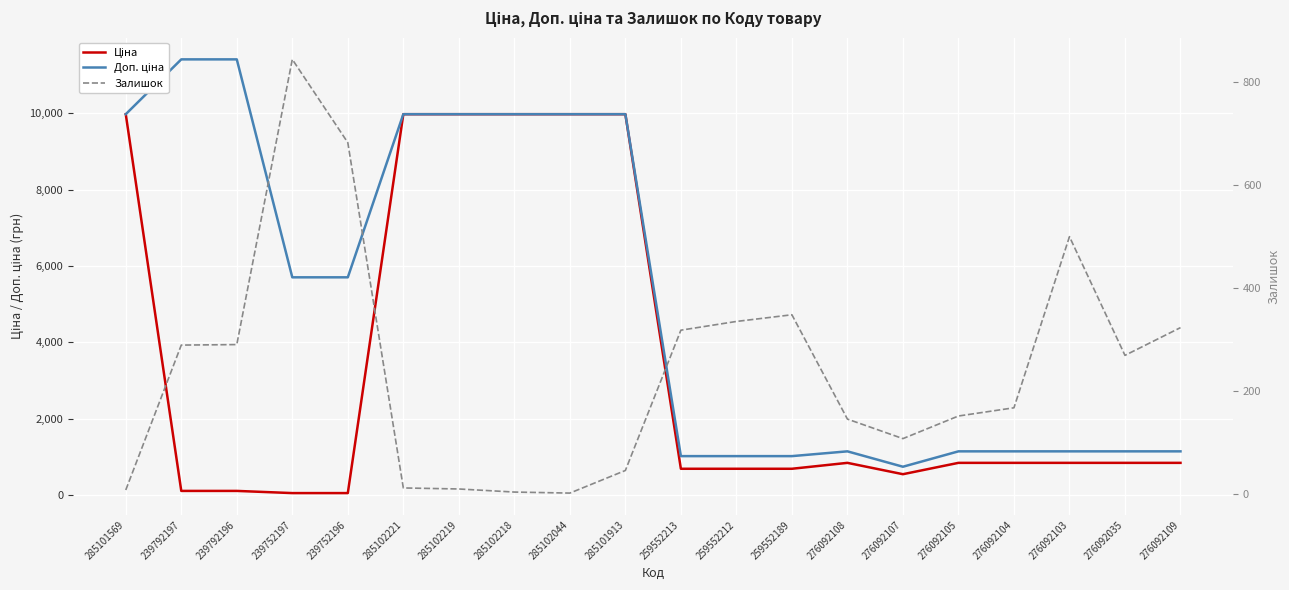

What is the sum of the Доп. ціна values at 259552213 and 239792197?

12434.6